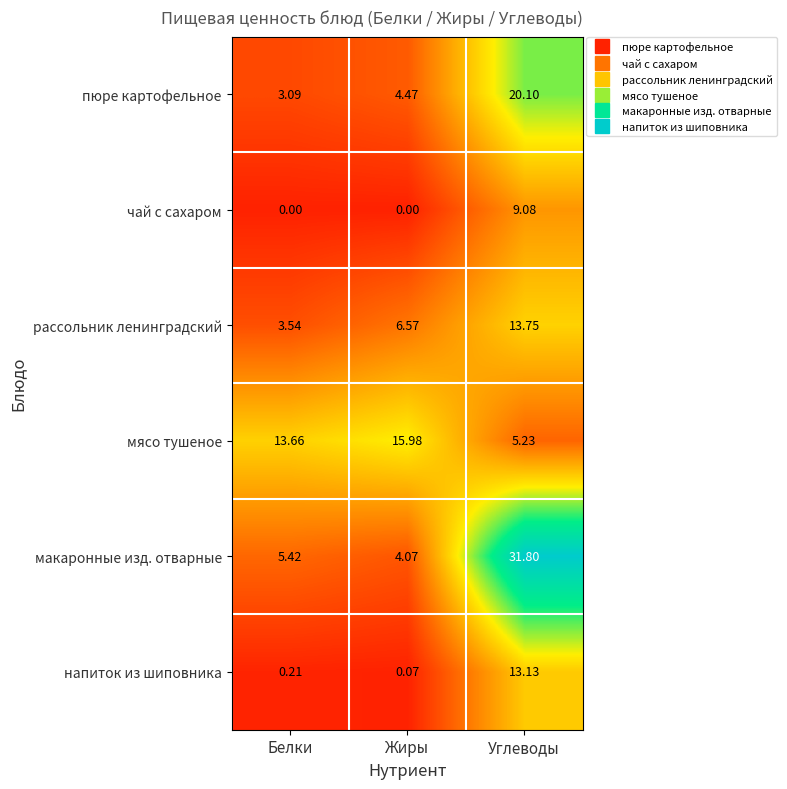

At which category does the chart reach its peak across all series?

Углеводы